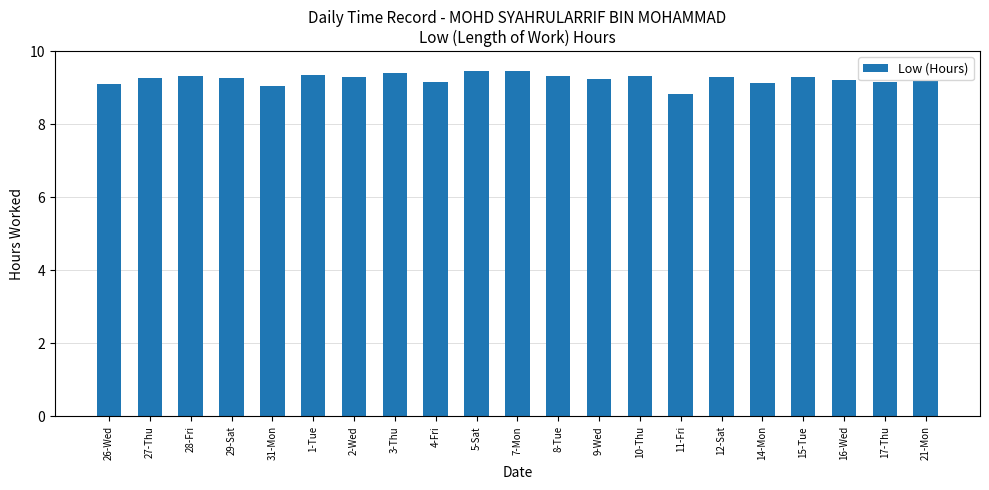

What is the minimum value shown in the chart?

8.8